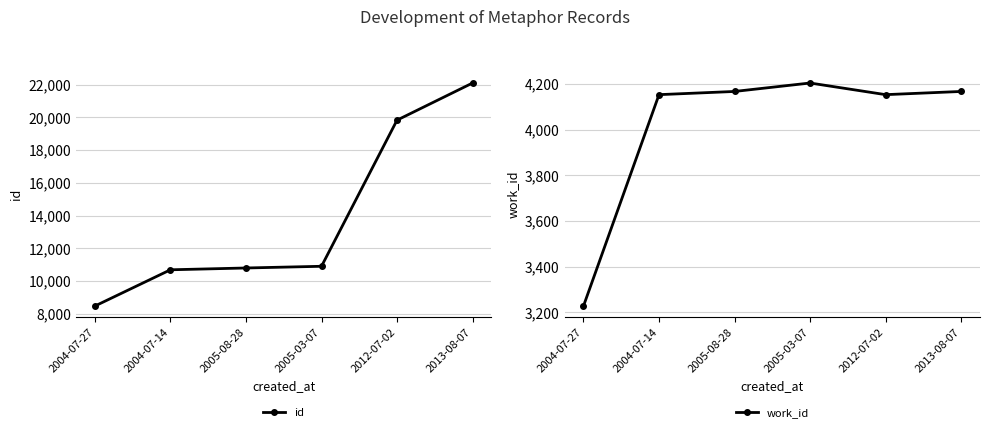

True or false: id and work_id intersect in this chart.

False